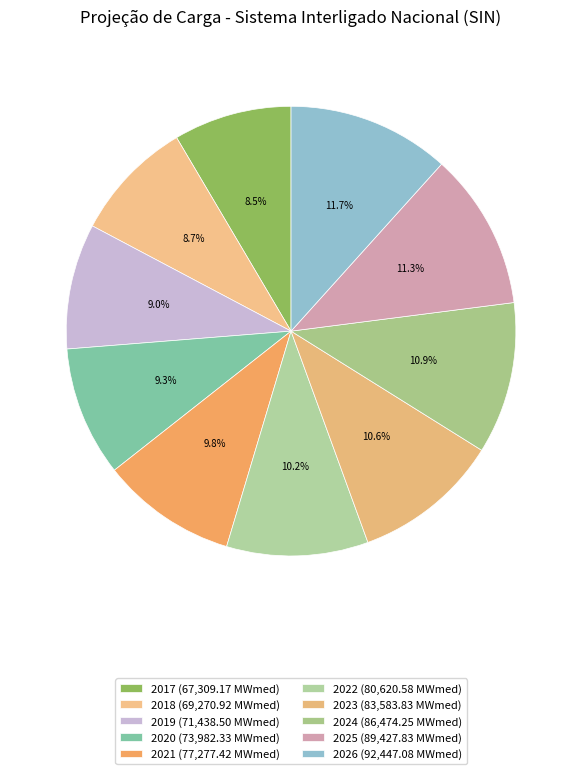

Is it true that 2019 is 1% of the pie?

False